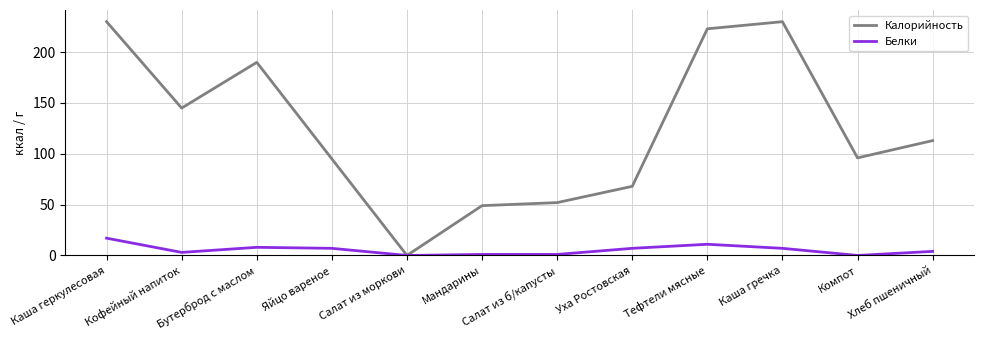

Rank the series at Салат из б/капусты from highest to lowest value.

Калорийность, Белки